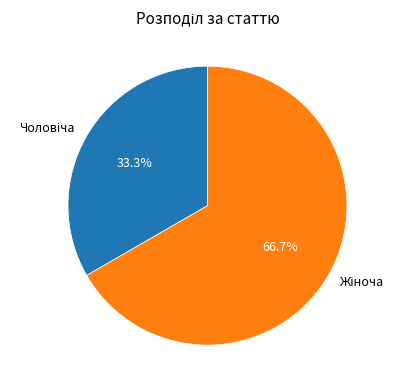

Does any single category account for the majority?

Yes